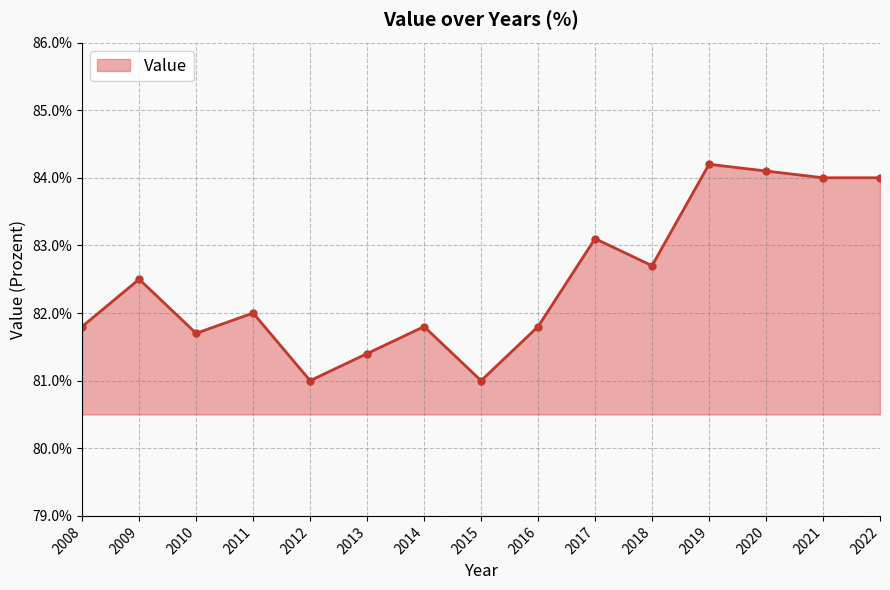

What is the difference between the values at 2021 and 2020?

0.1